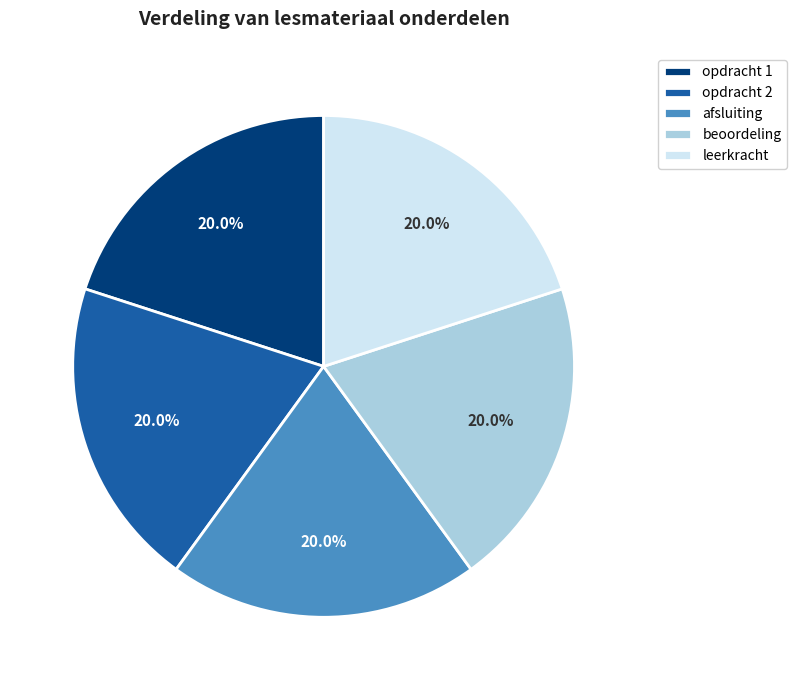

Does afsluiting represent more than half of the total?

No